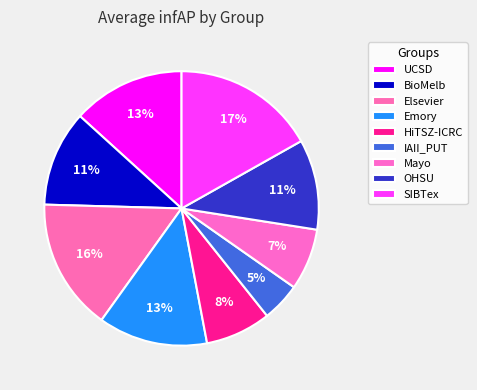

To the nearest percent, what percentage of the pie is UCSD?

13%